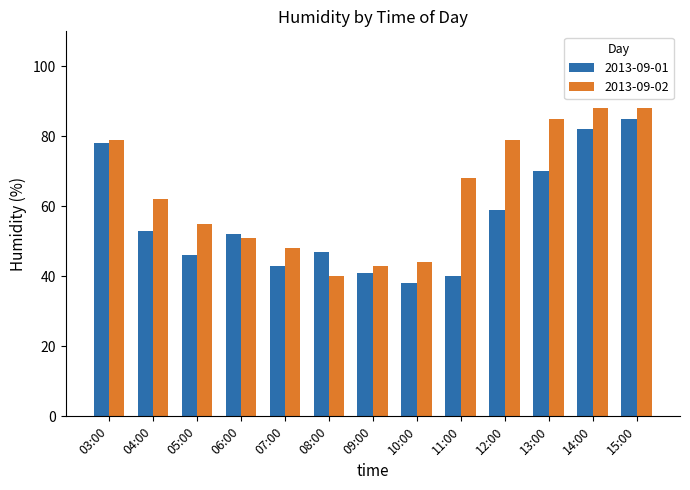

Which label corresponds to the smallest value in the chart?

10:00